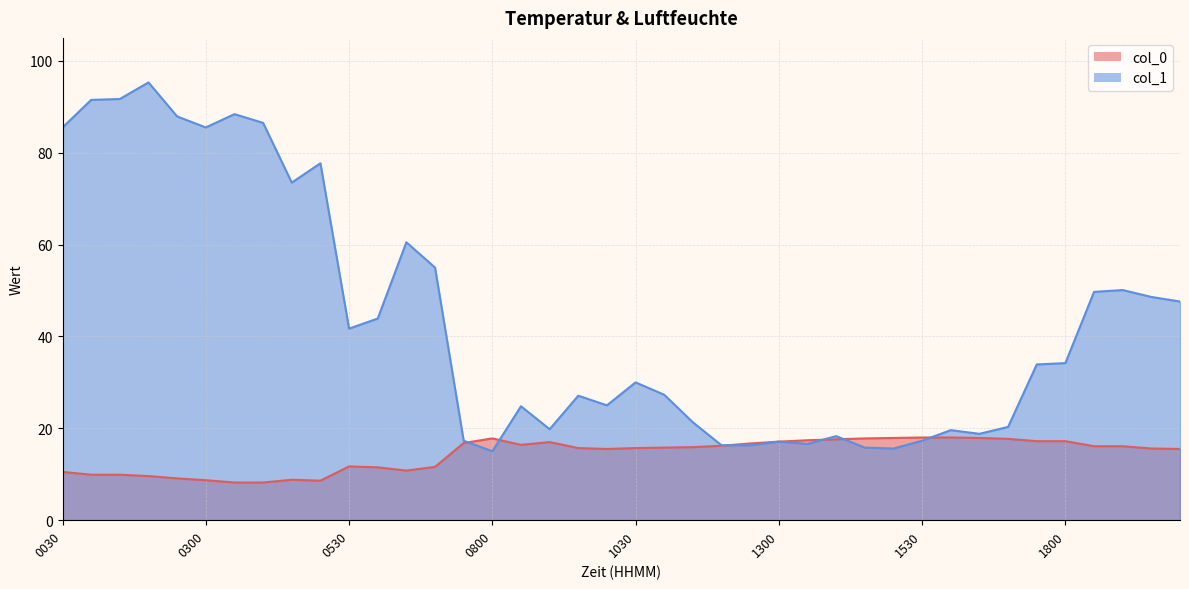

How many data points in col_1 are less than 33?

20